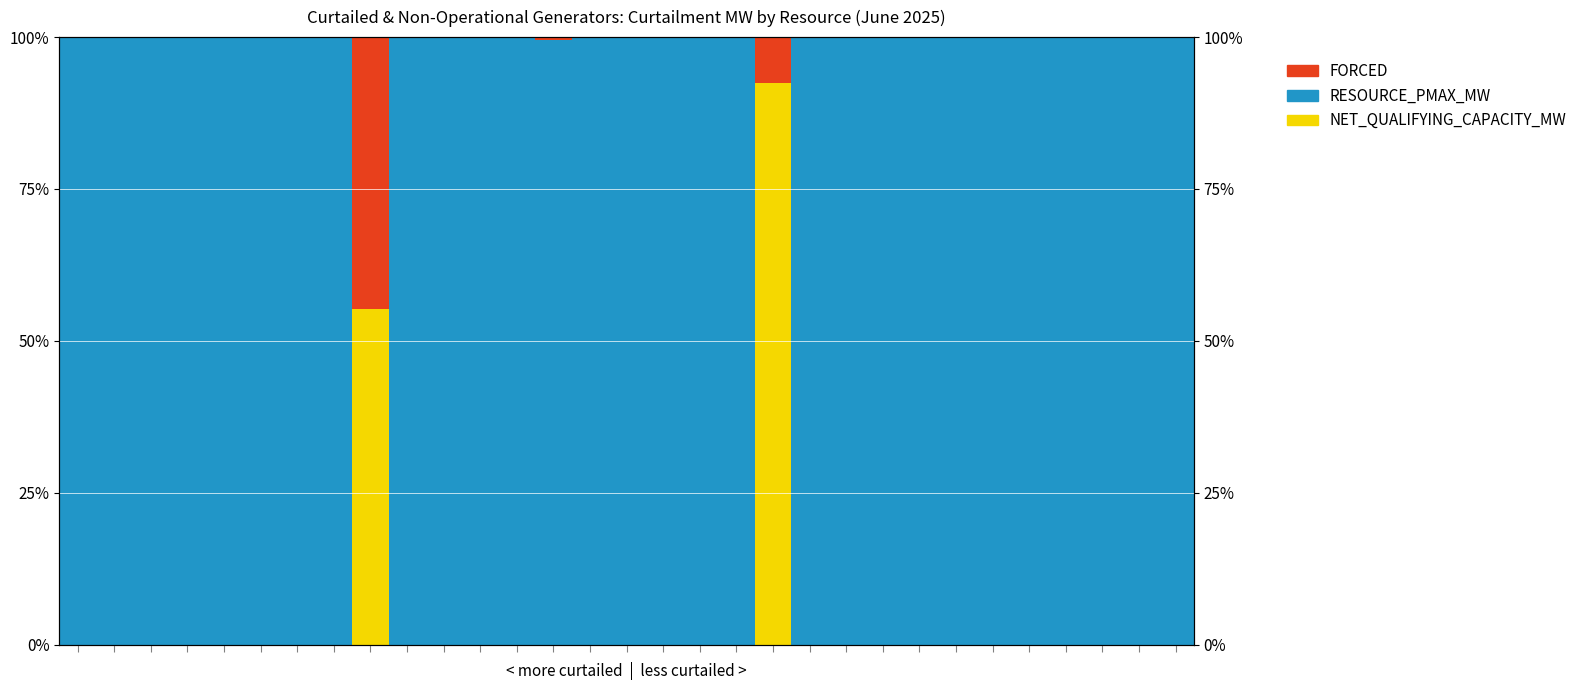

What is the maximum value shown in the chart?

1.0